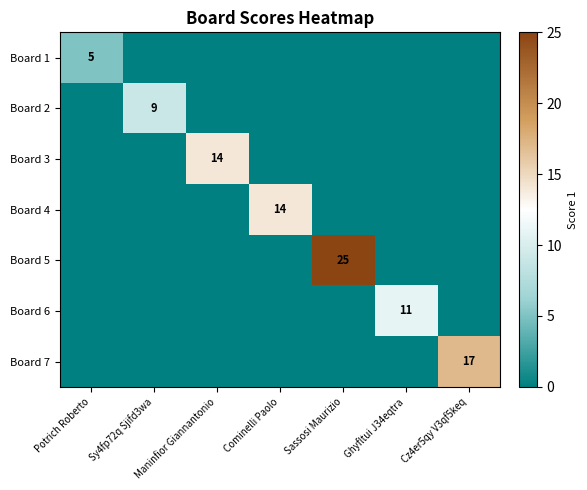

The Board 6 series shows -4 at Sassosi Maurizio. True or false?

False